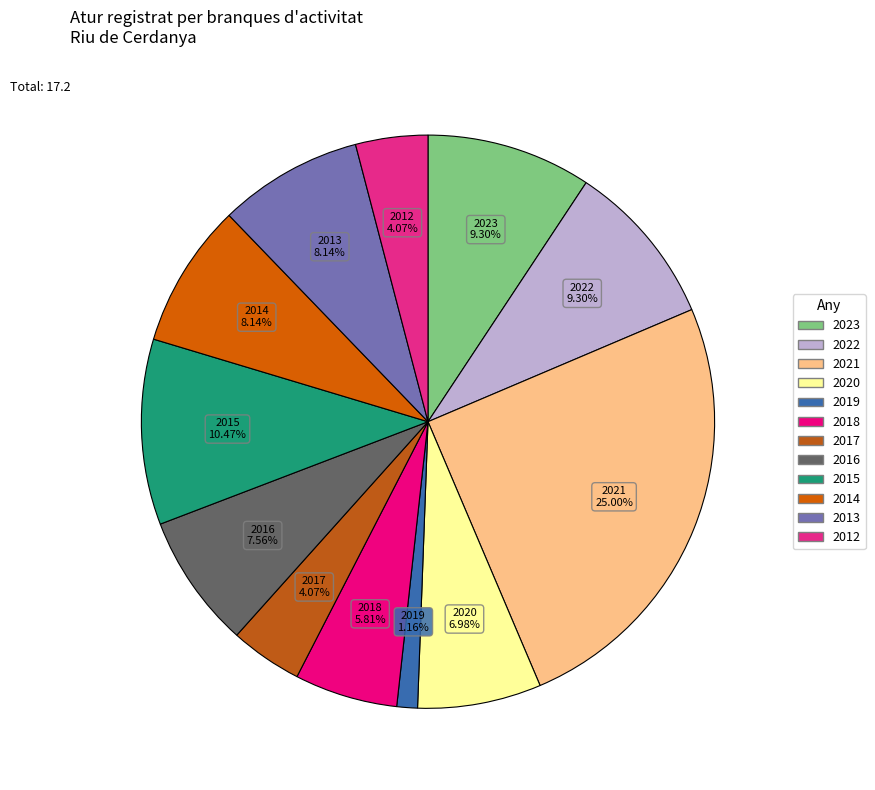

Is there any slice that represents more than half of the pie?

No